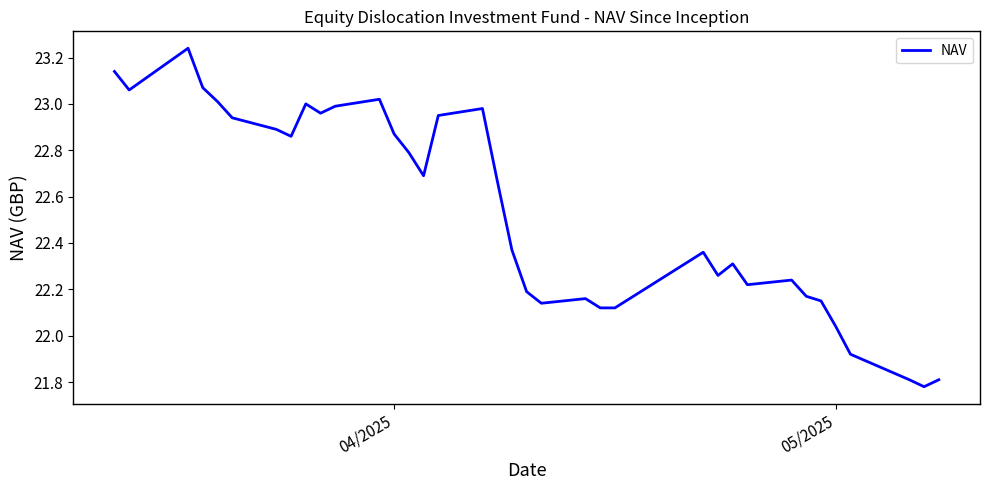

What is the difference between the second highest and minimum values?

1.4